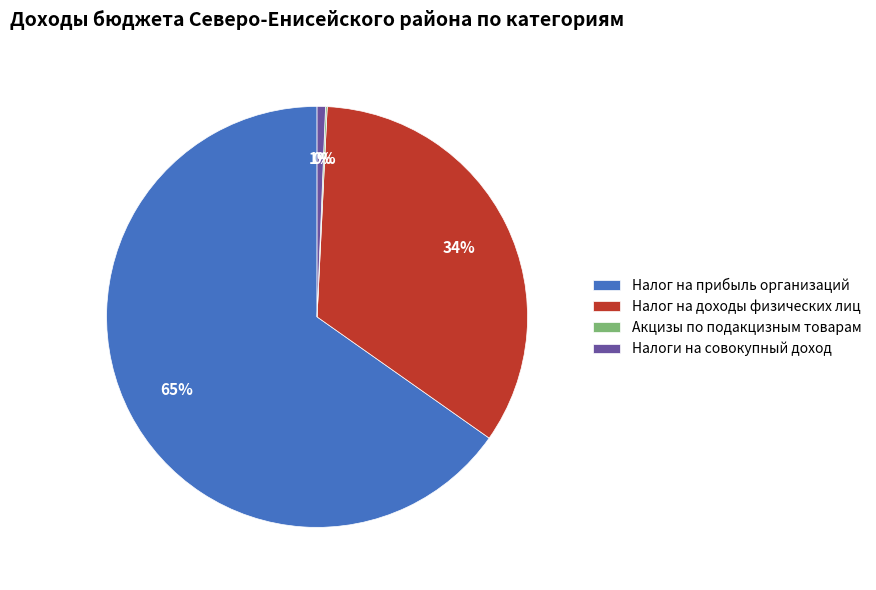

Does Налоги на совокупный доход account for over 50% of the chart?

No